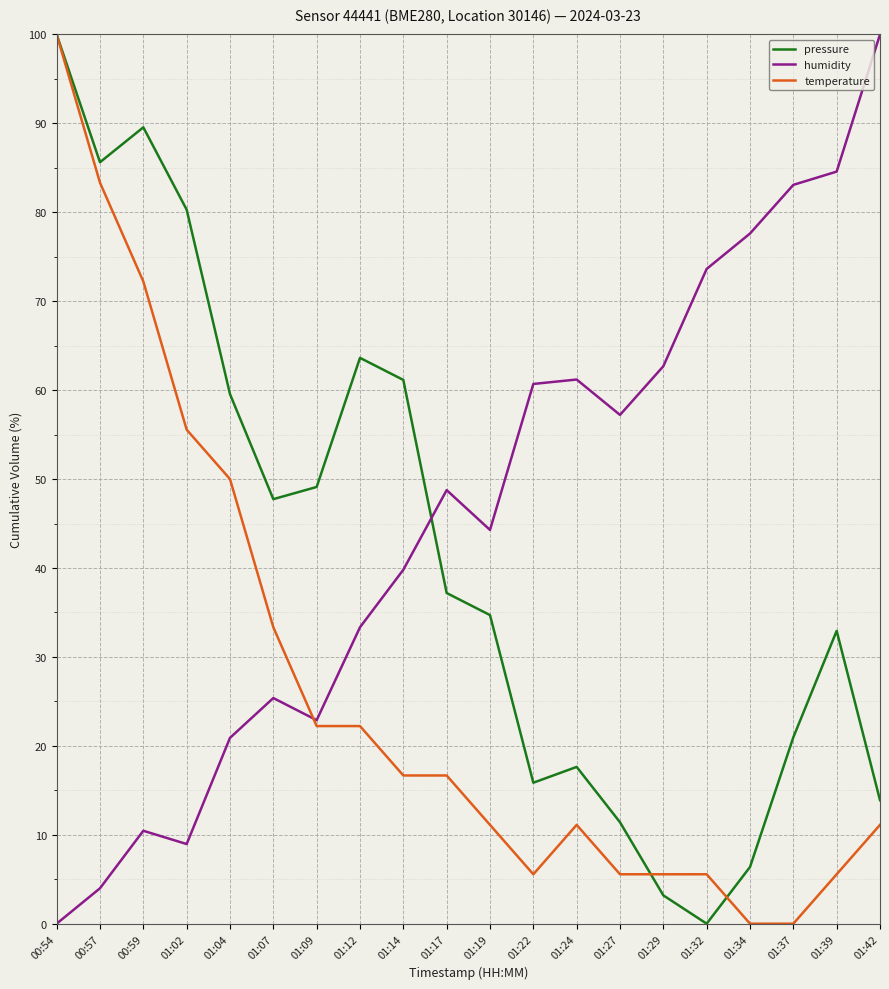

At 01:34, list the series in order from largest to smallest.

humidity, pressure, temperature